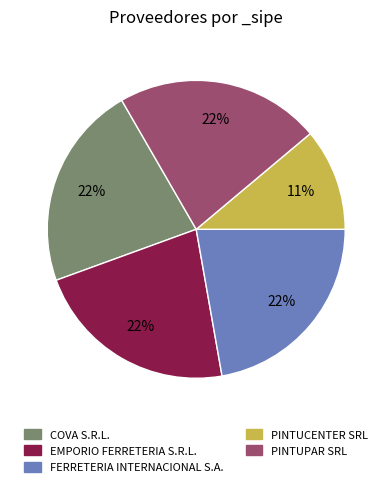

Is FERRETERIA INTERNACIONAL S.A. the majority of the pie?

No